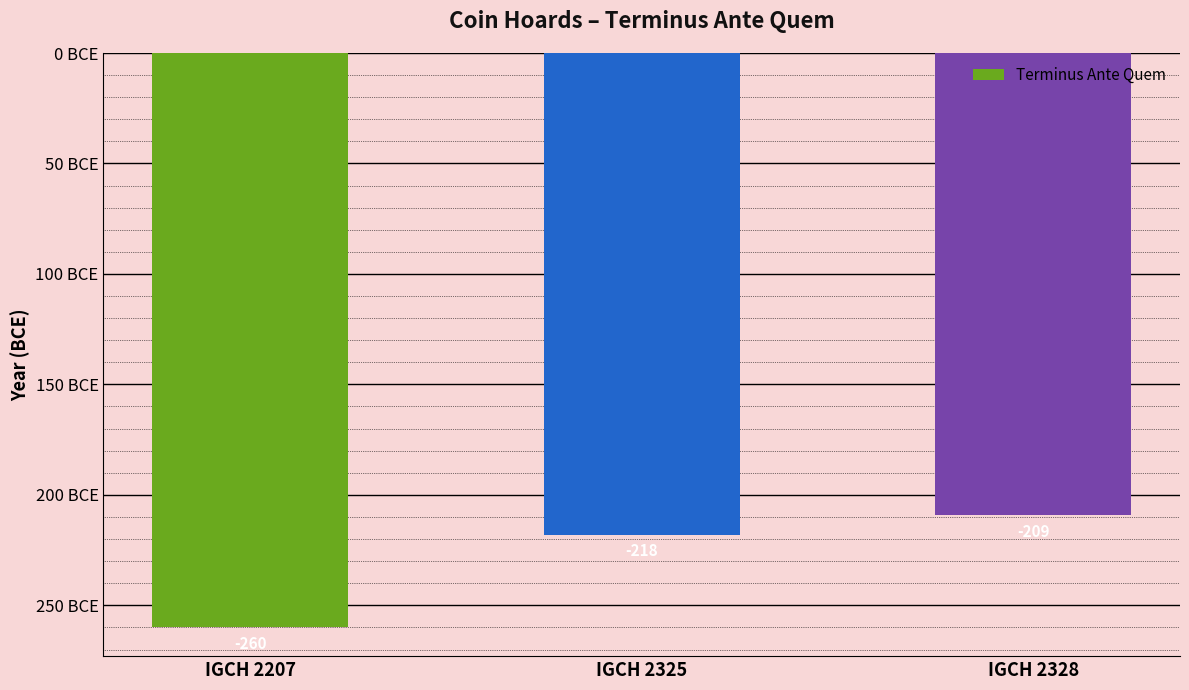

Does the chart contain any negative values?

Yes